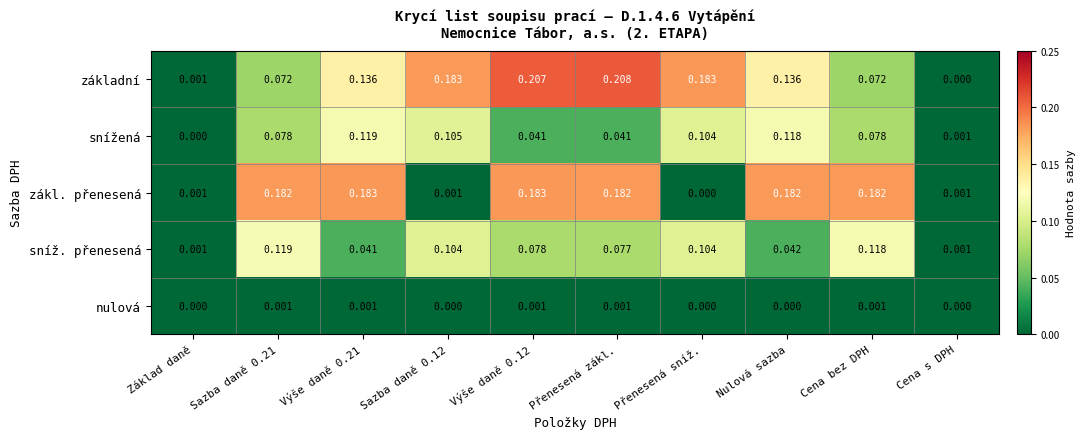

At which category does the chart reach its peak across all series?

Přenesená zákl.